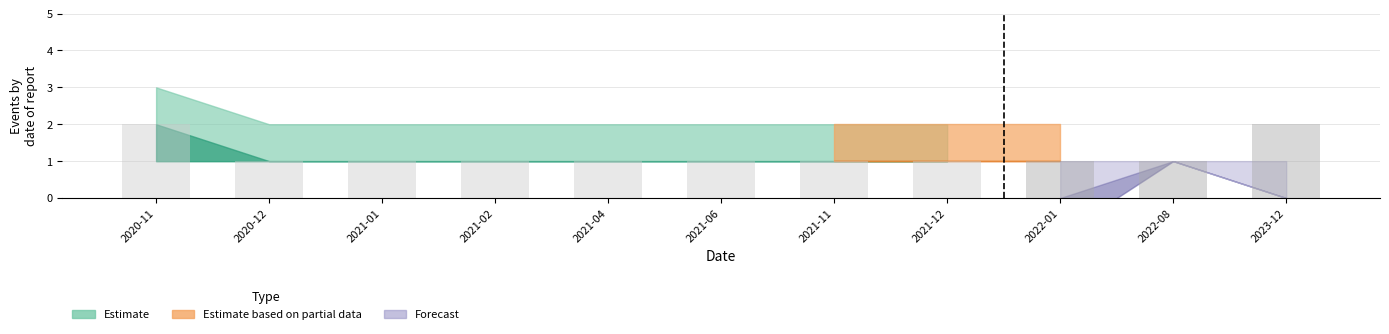

How many series are shown in this chart?

1